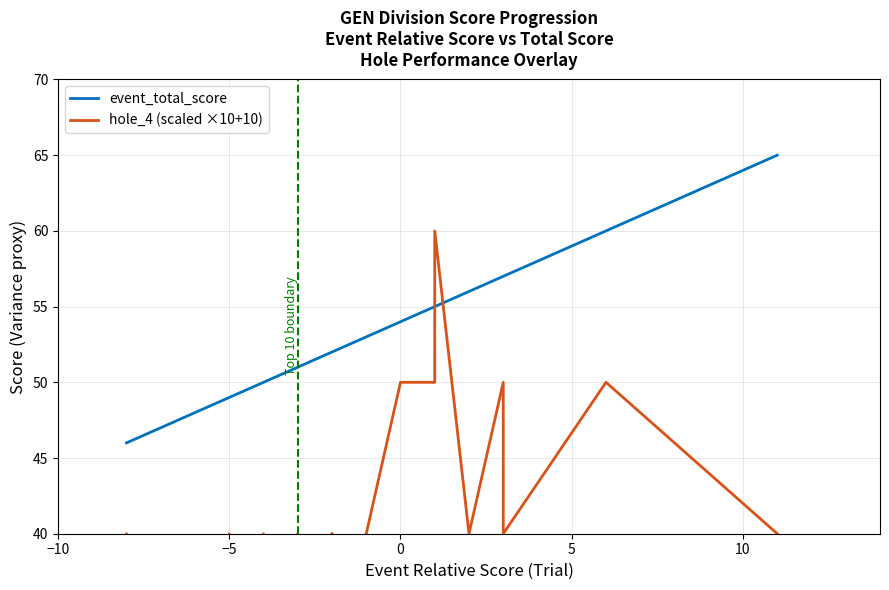

True or false: hole_4 (scaled ×10+10) and event_total_score cross at least once.

True